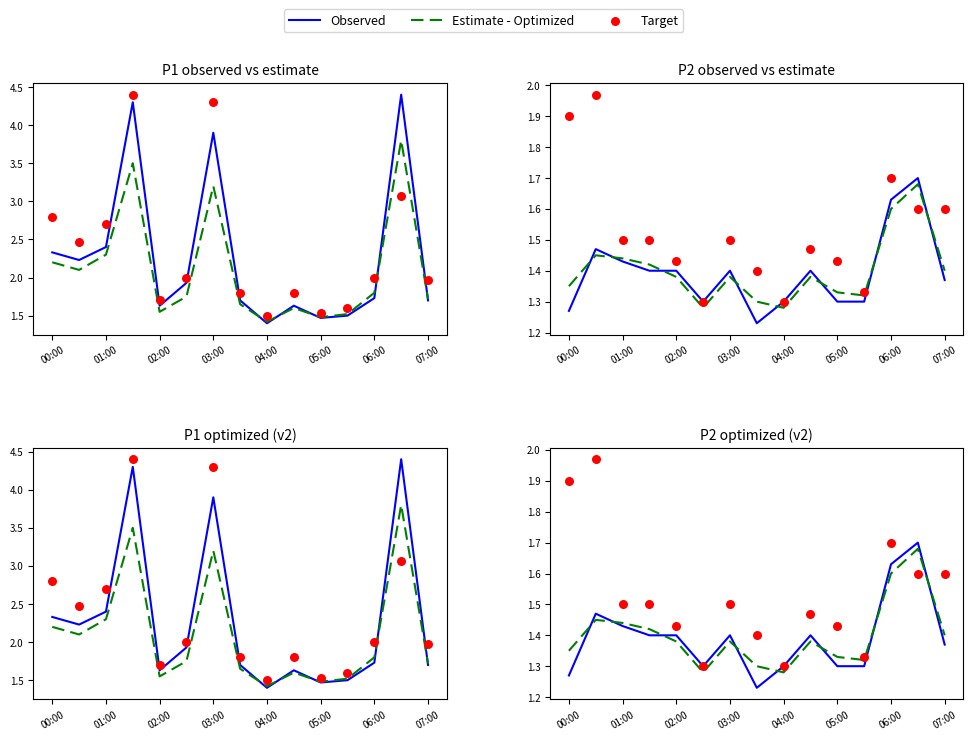

What are all the series names shown in the legend?

Observed, Estimate - Optimized, Target